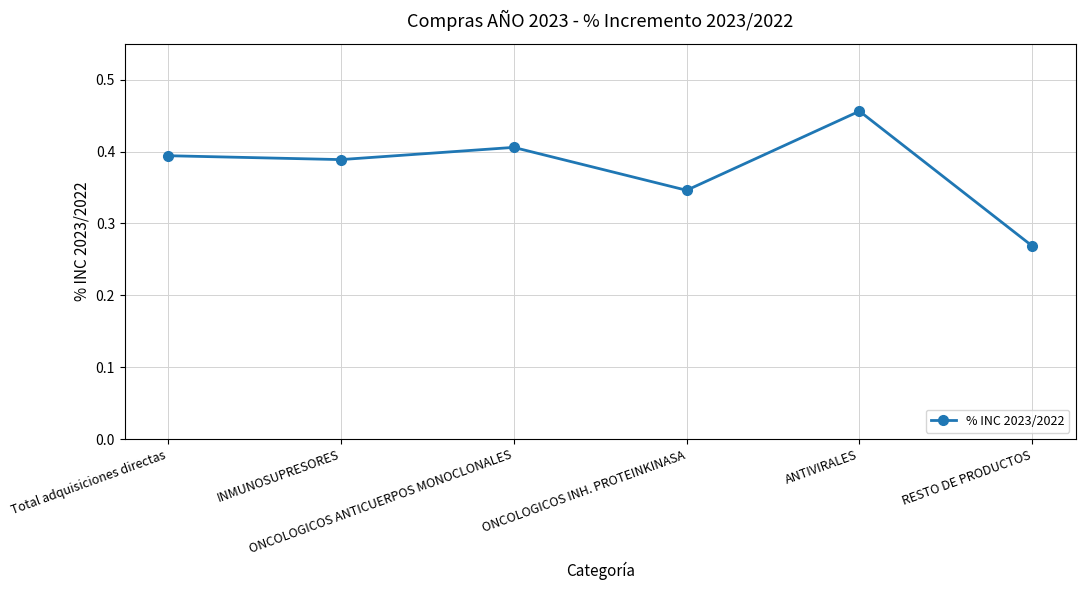

Which category has the lowest value across all series?

RESTO DE PRODUCTOS